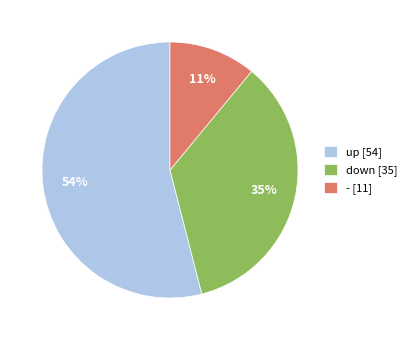

To the nearest percent, what is the difference between the largest and smallest slice percentages?

43%